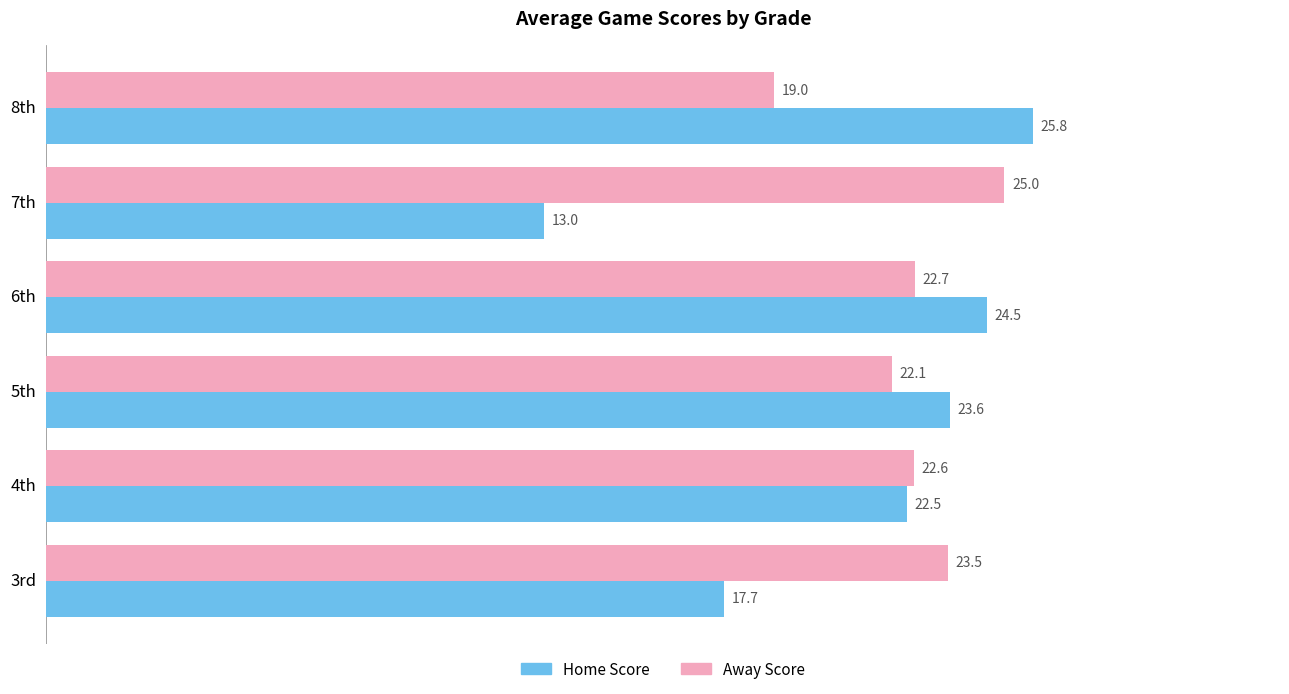

The value of Away Score at 8th is 4.6. True or false?

False